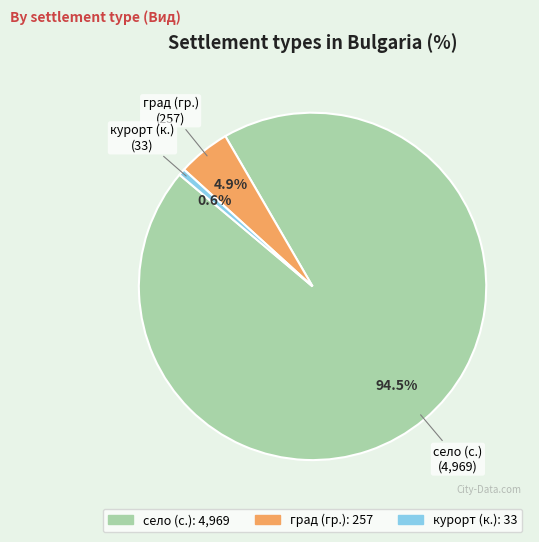

Is there any slice that represents more than half of the pie?

Yes